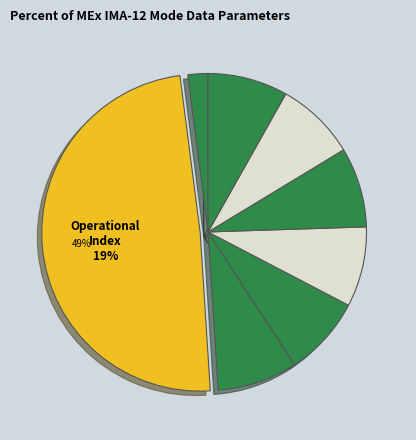

Which slice is the largest?

Operational Index